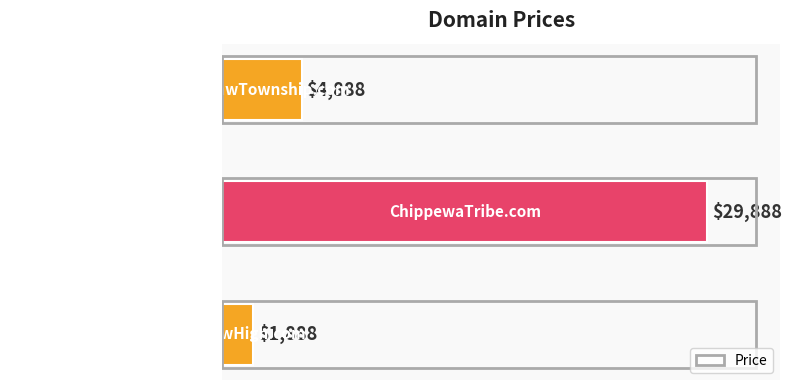

What is the difference between the maximum and minimum values?

28000